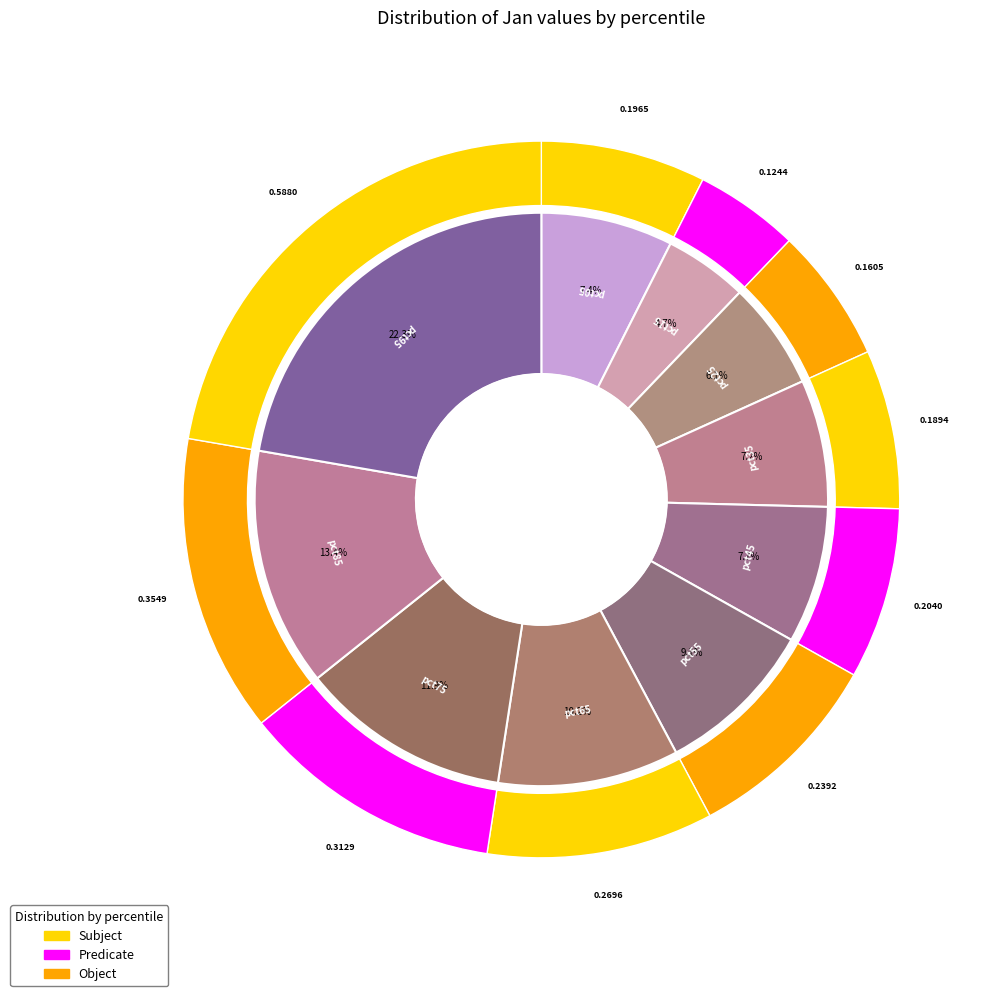

To the nearest percent, what portion does pct05 represent?

7%